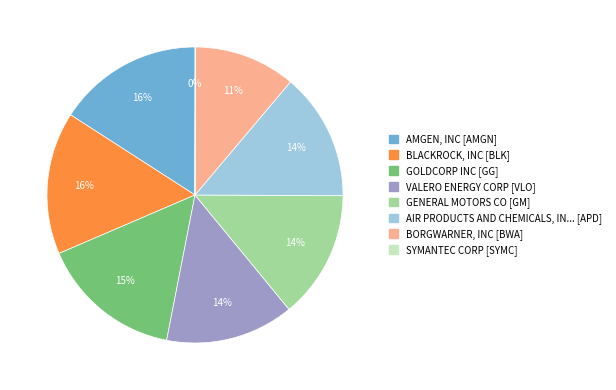

To the nearest percent, what is the average slice percentage?

12%